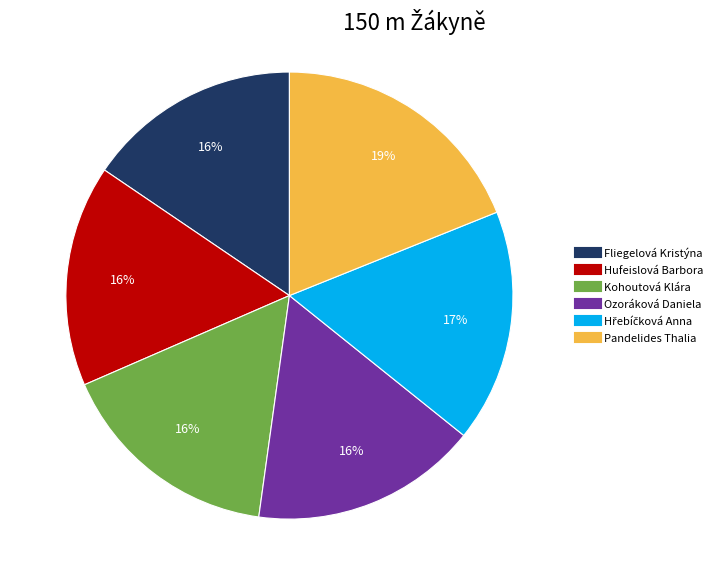

Is it true that Kohoutová Klára is 5% of the pie?

False